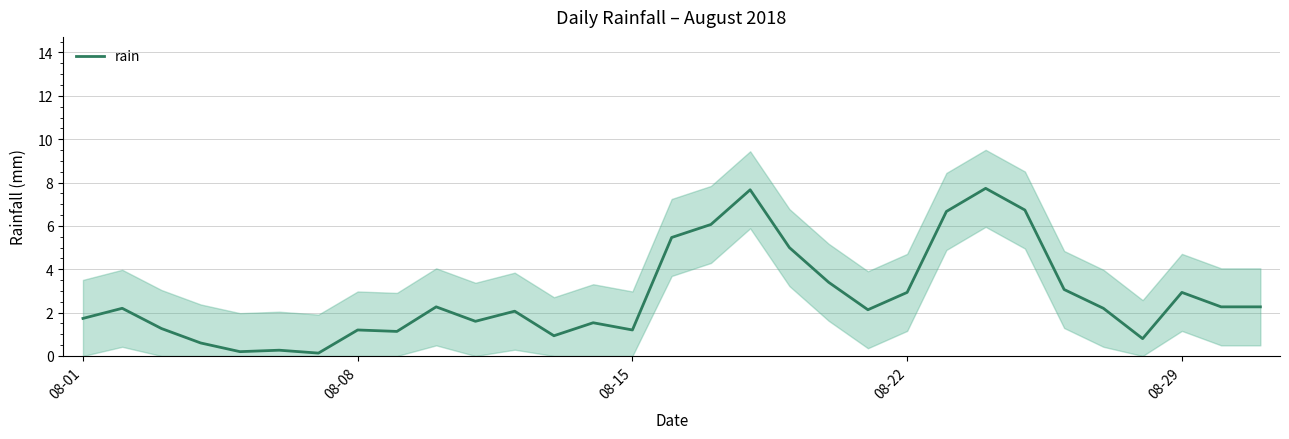

What is the minimum value shown in the chart?

0.1